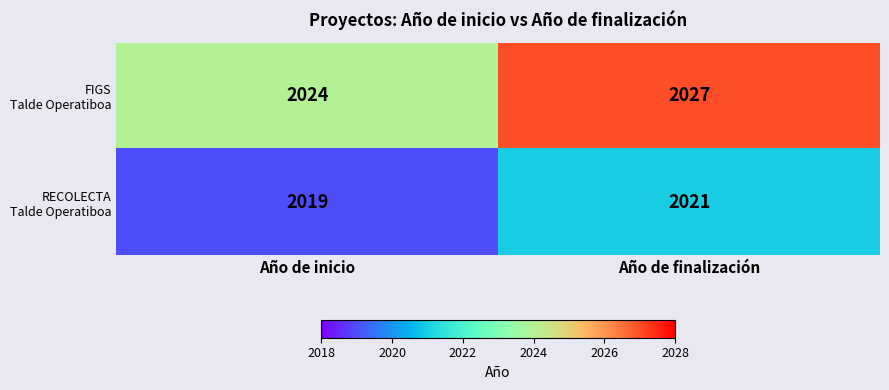

What is the spread (max minus min) of values at Año de finalización?

6